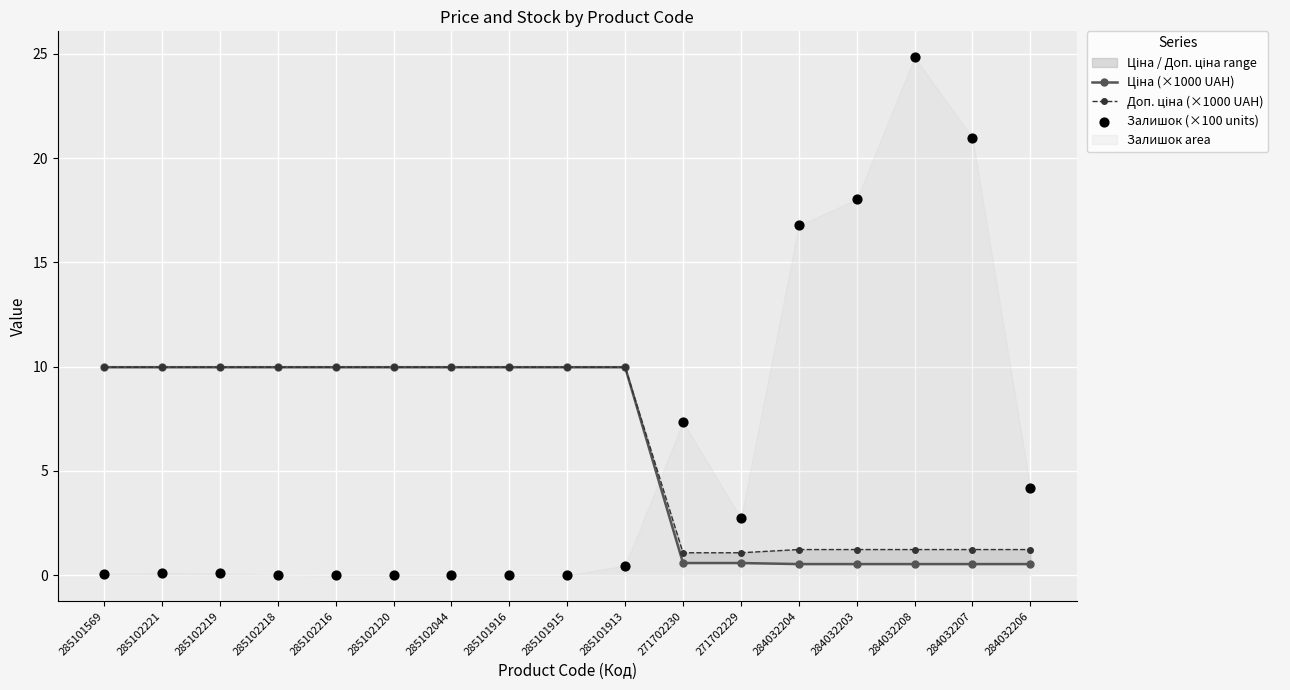

At which category is the sum across all series the highest?

284032208